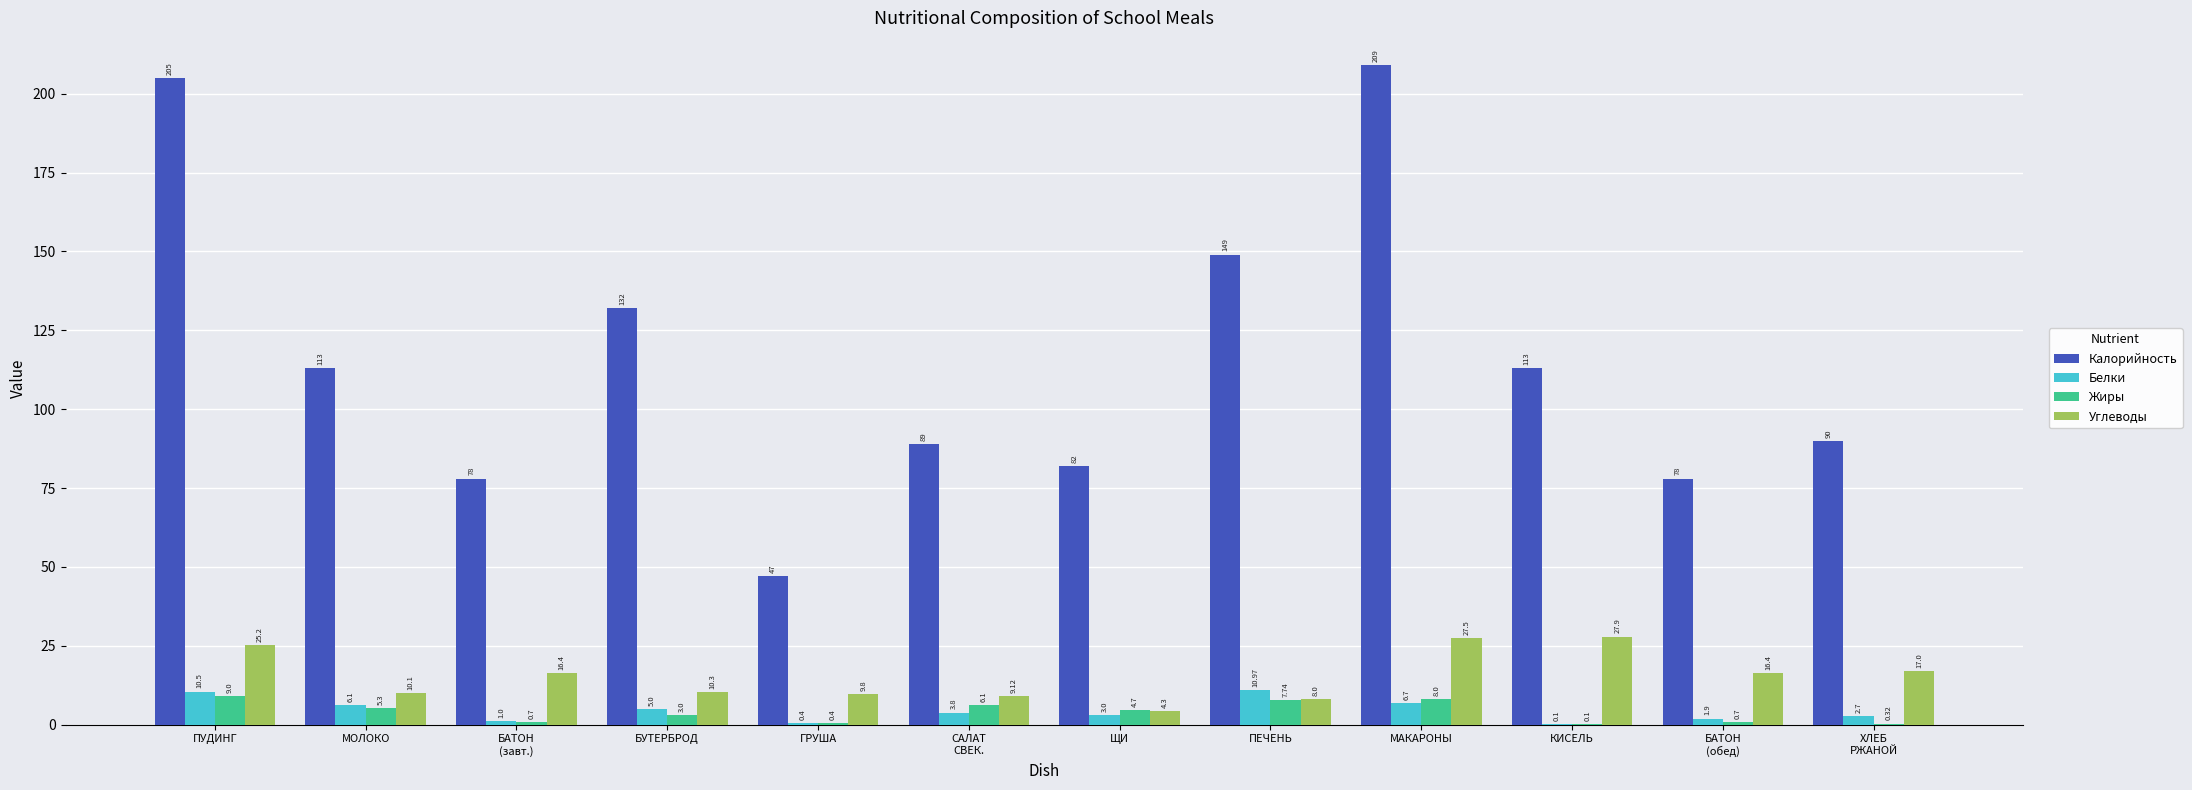

What is the total value across all series at ГРУША?

57.6